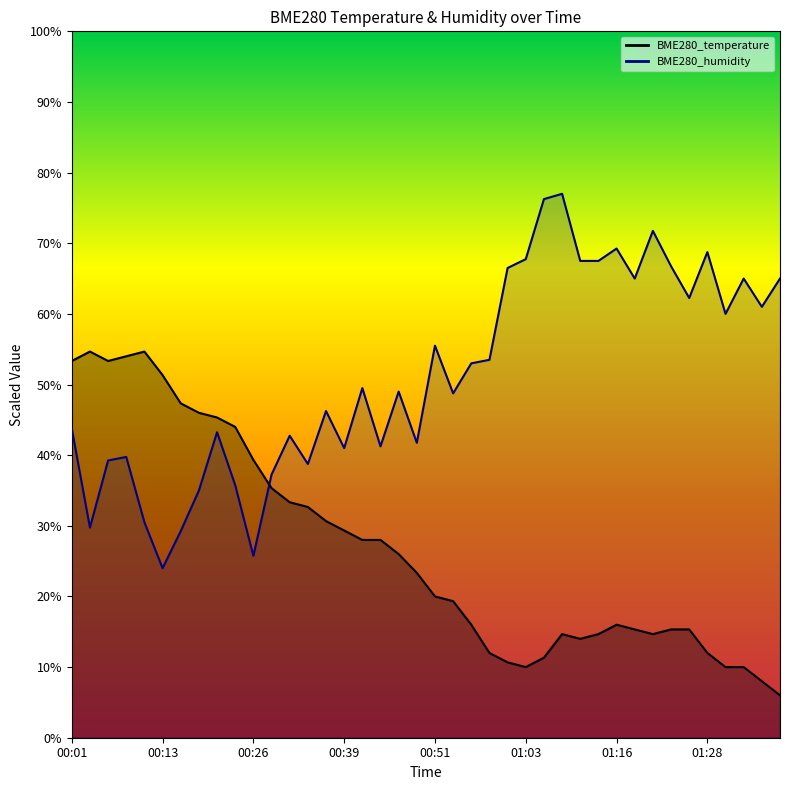

Is it true that BME280_humidity equals 64.7 at 00:08?

False